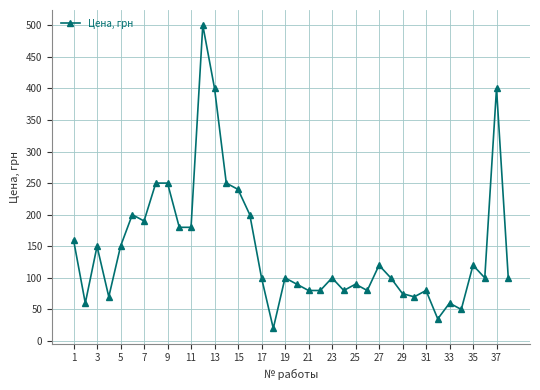

What is the greatest value displayed?

500